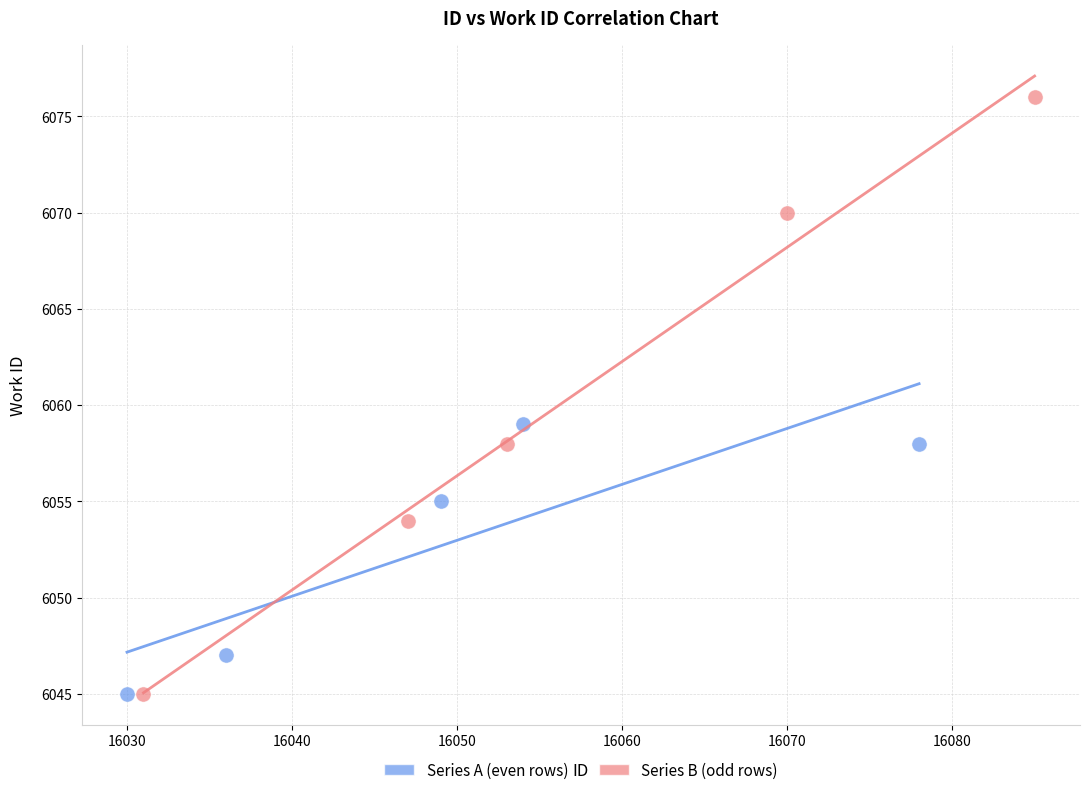

Which series has the widest spread of Y values?

Series B (odd rows)